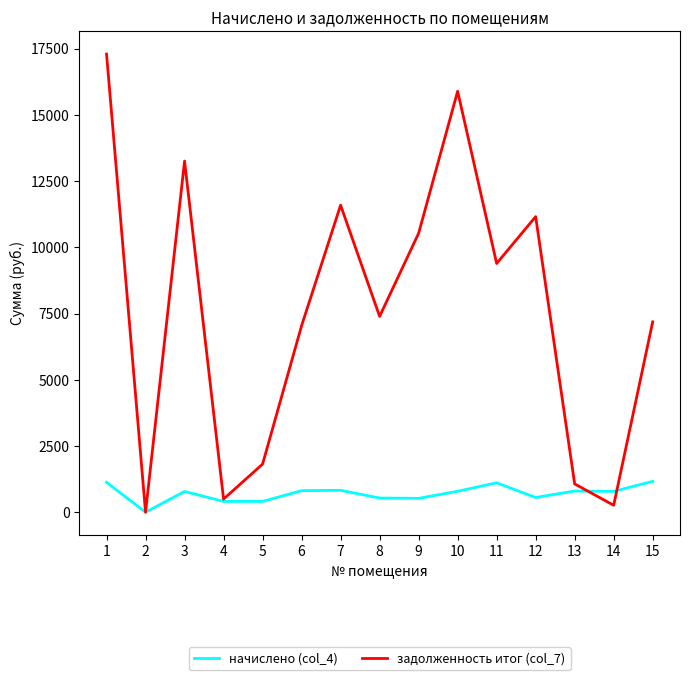

At which category does задолженность итог (col_7) reach its first local valley?

2